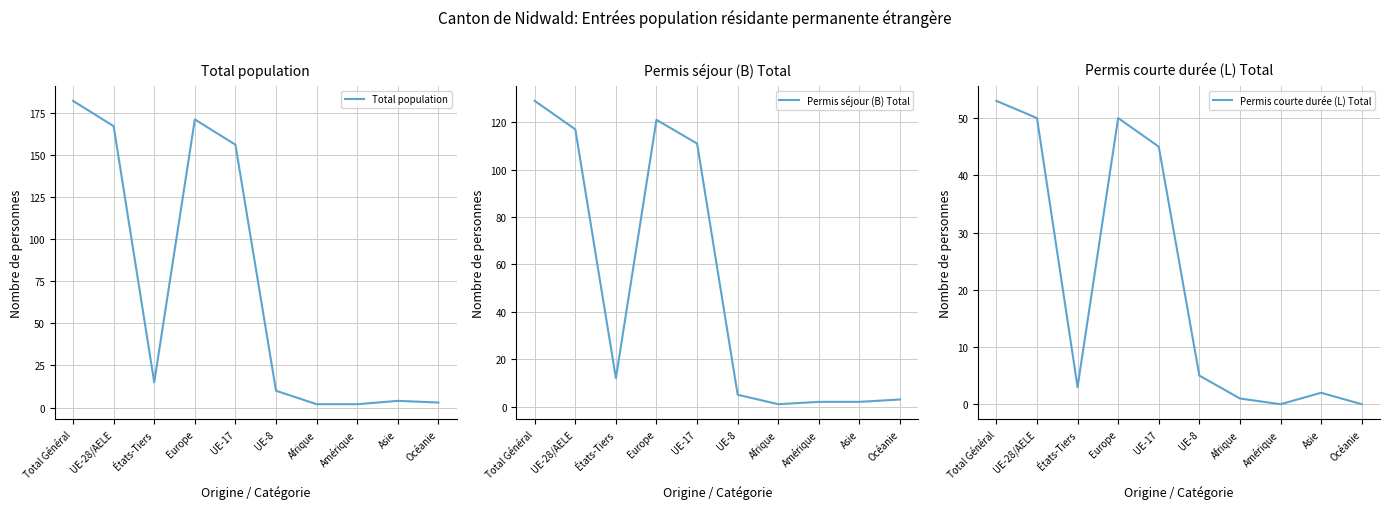

What is the greatest value displayed?

182